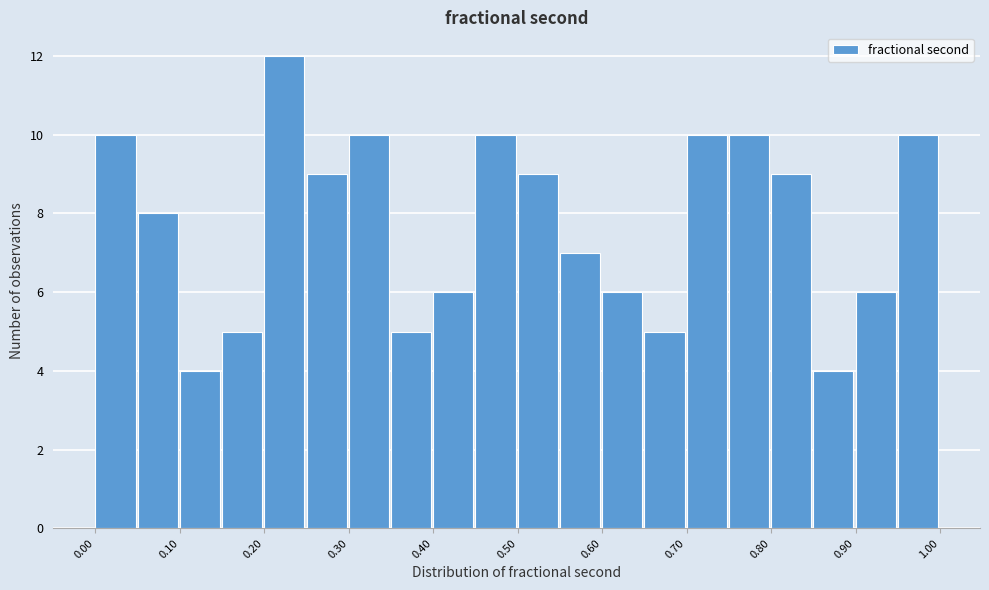

Which range on the x-axis has the tallest bar?

0.20 to 0.25